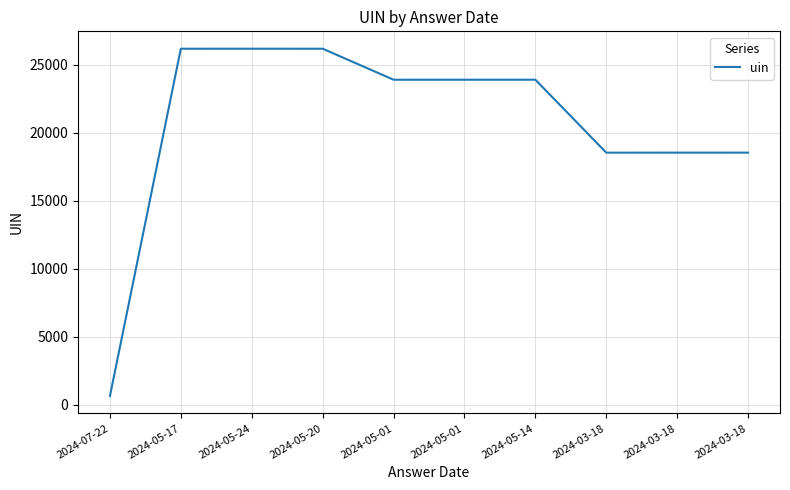

Does the chart have visible grid lines?

Yes